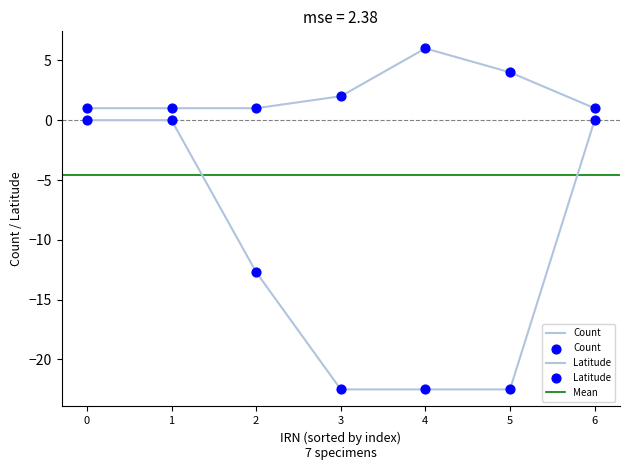

Which series contains the lowest Y value?

Latitude